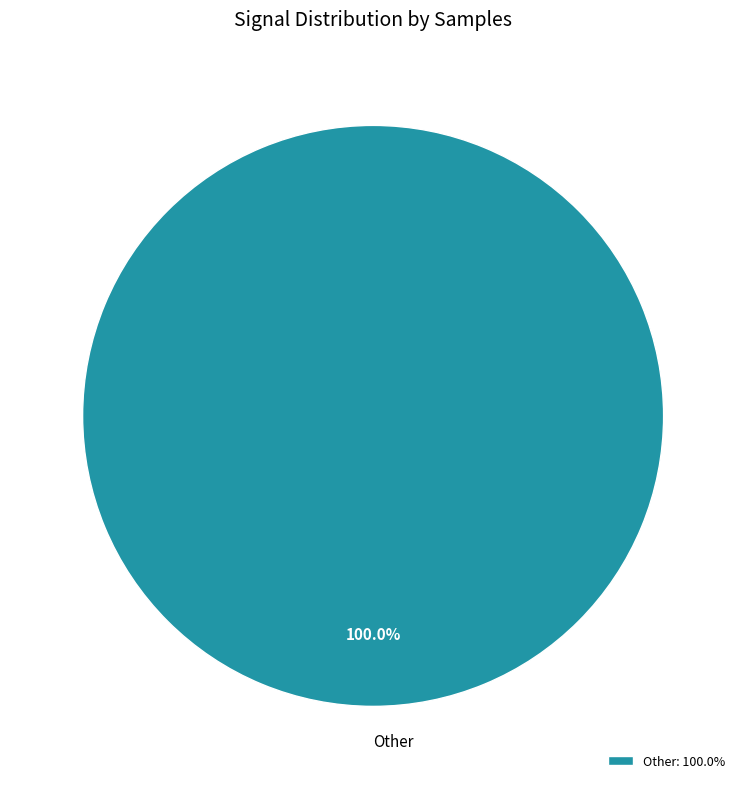

Is there any slice that represents more than half of the pie?

Yes